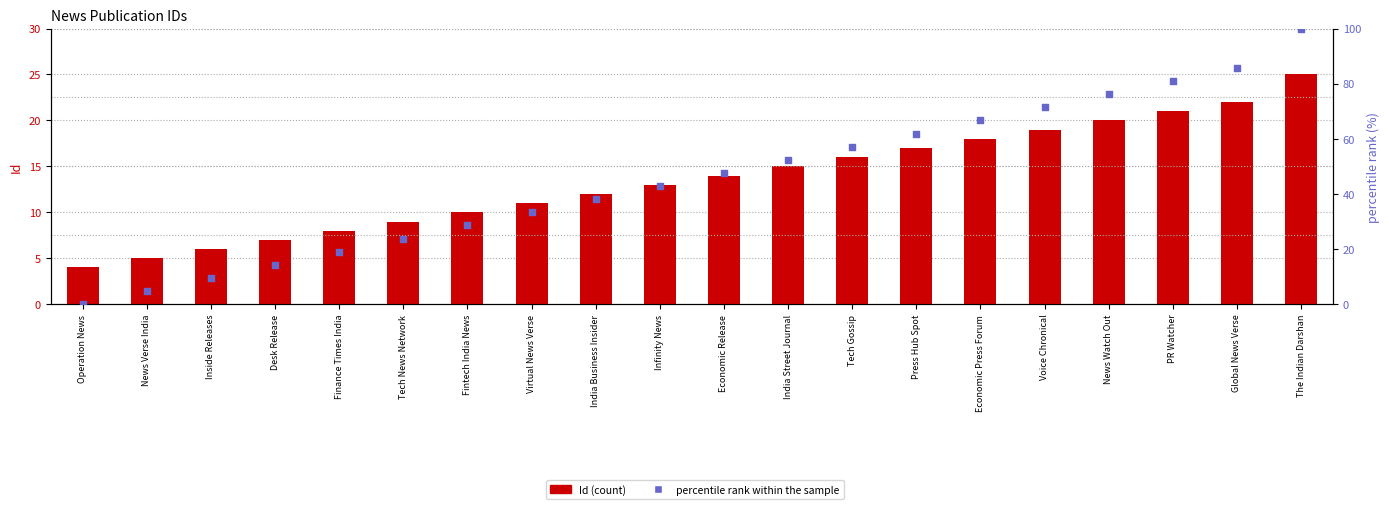

Is the value of Id at Infinity News greater than the value of percentile rank within the sample at Infinity News?

No